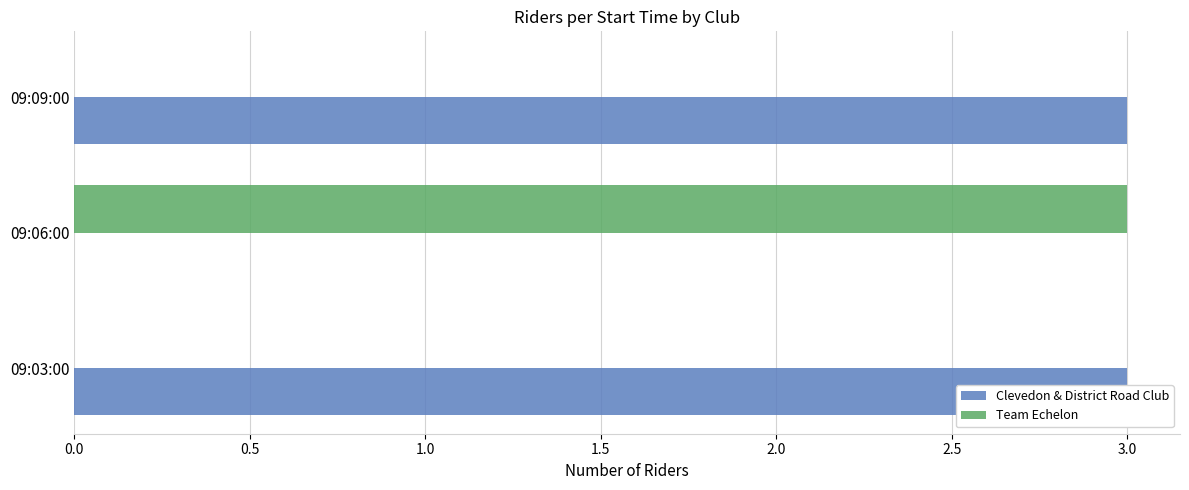

Which series has the widest spread of values?

Clevedon & District Road Club